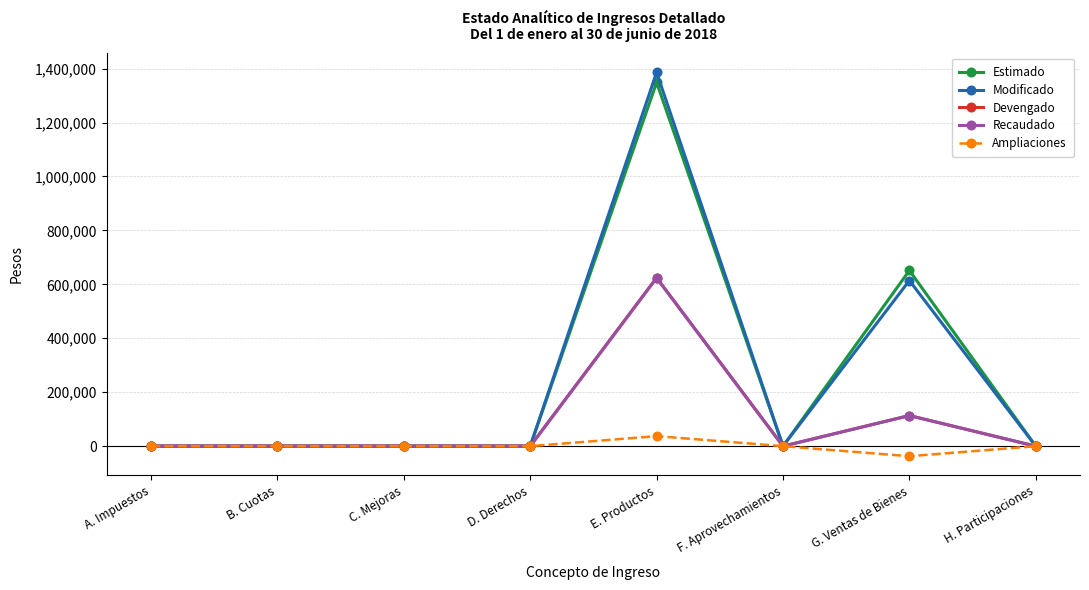

What is the sum of the Modificado values at D. Derechos and E. Productos?

1385907.3